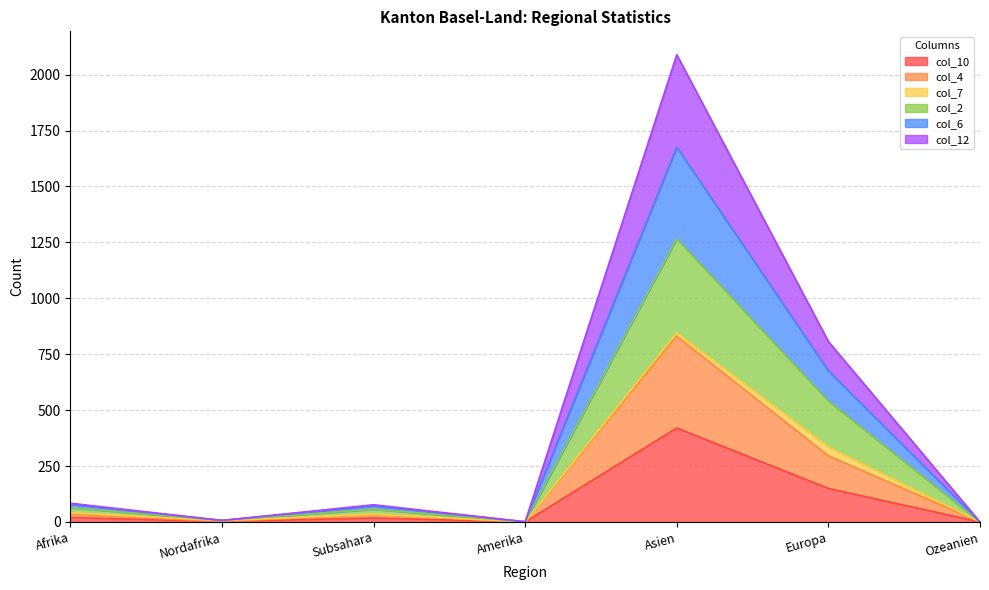

True or false: col_10 and col_2 cross at least once.

False